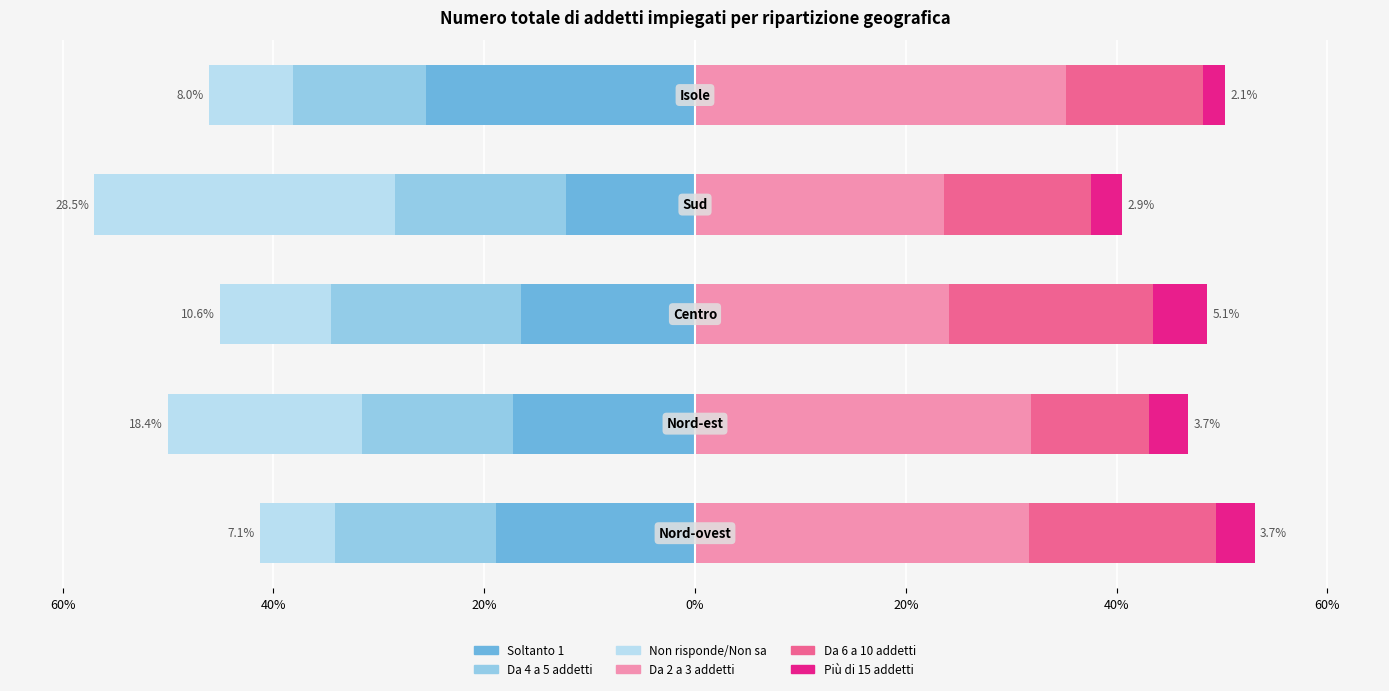

What is the smallest value displayed?

-28.5